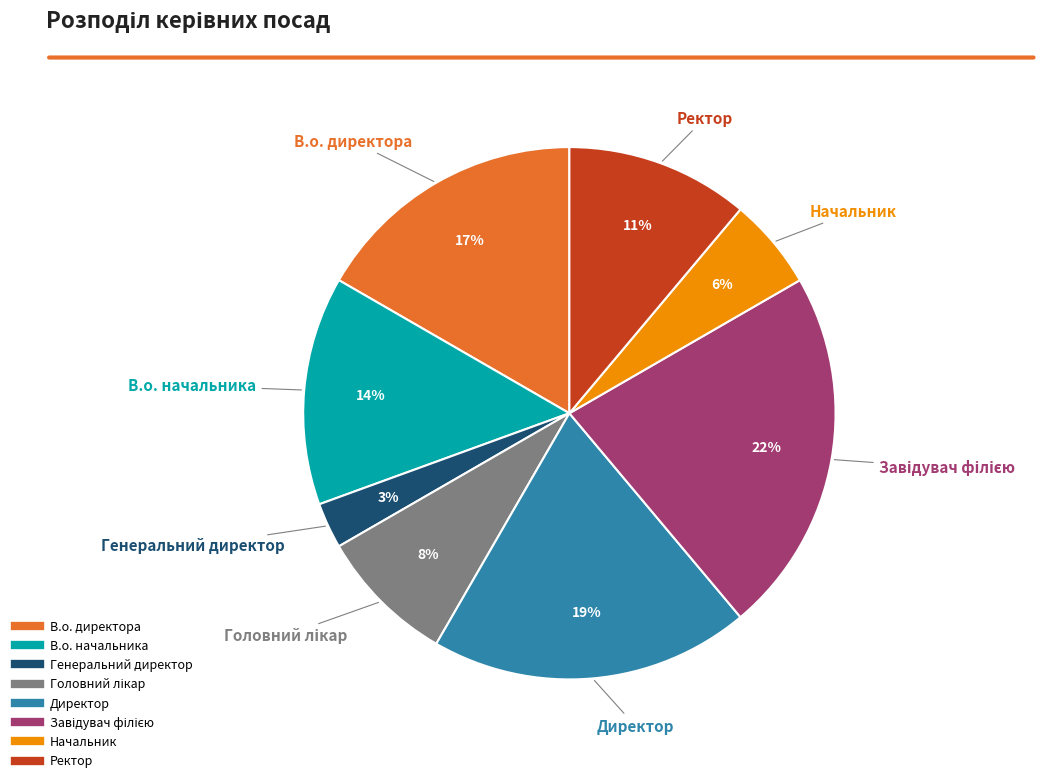

Is В.о. начальника the majority of the pie?

No